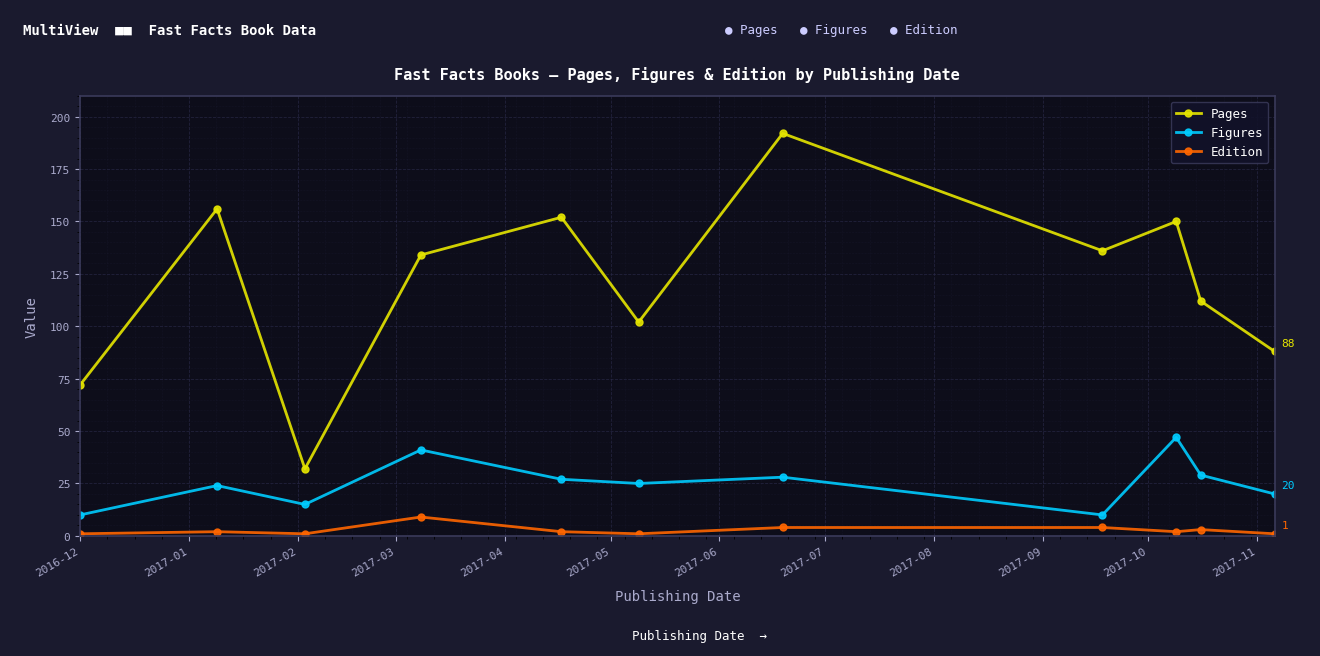

True or false: Pages and Figures cross at least once.

False